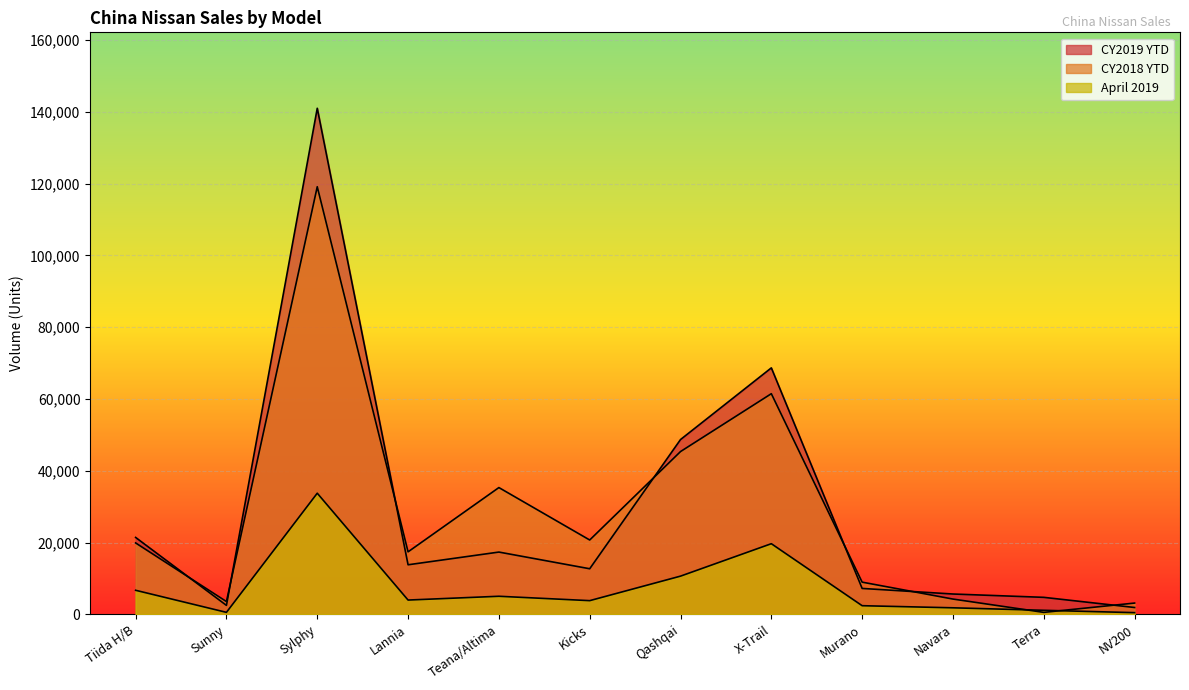

What is the value of the CY2018 YTD point at the 5th from the left?

35334